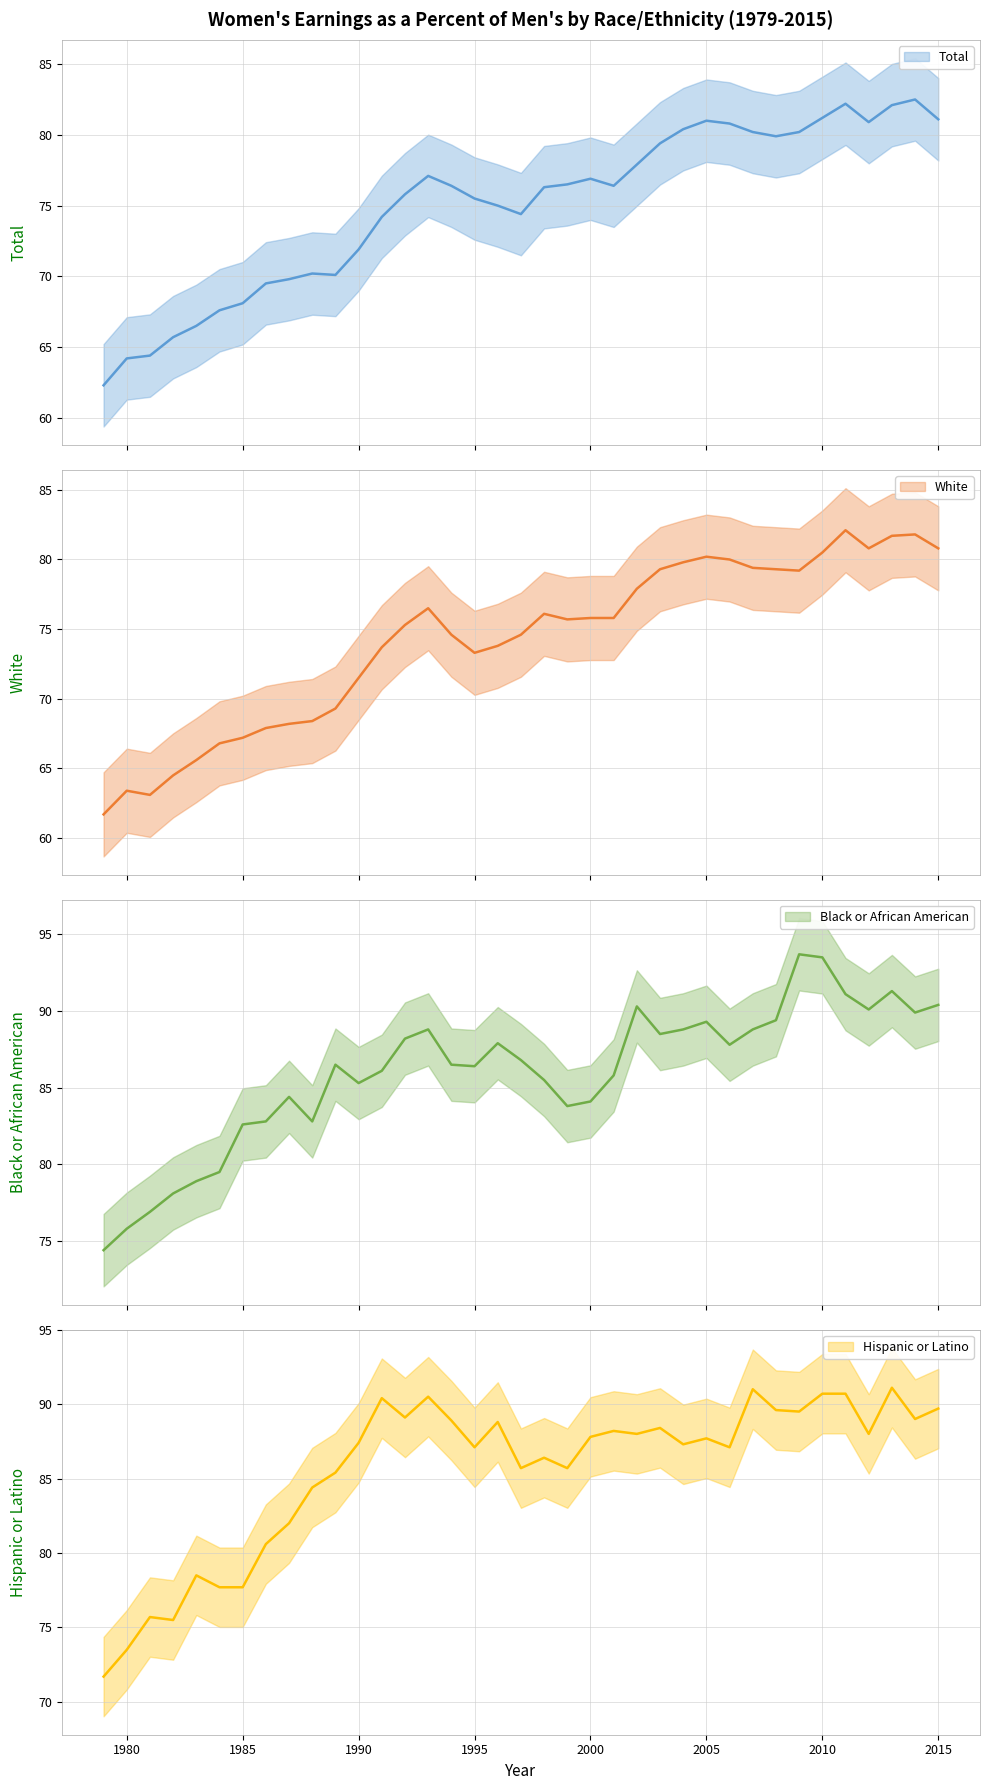

Which series changed the most between 2006 and 2013?

Hispanic or Latino